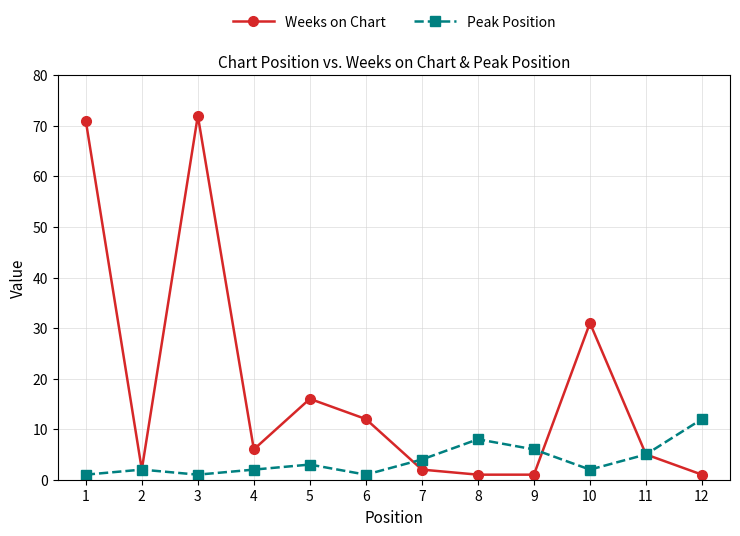

What is the difference between the Weeks on Chart values at 3 and 4?

66